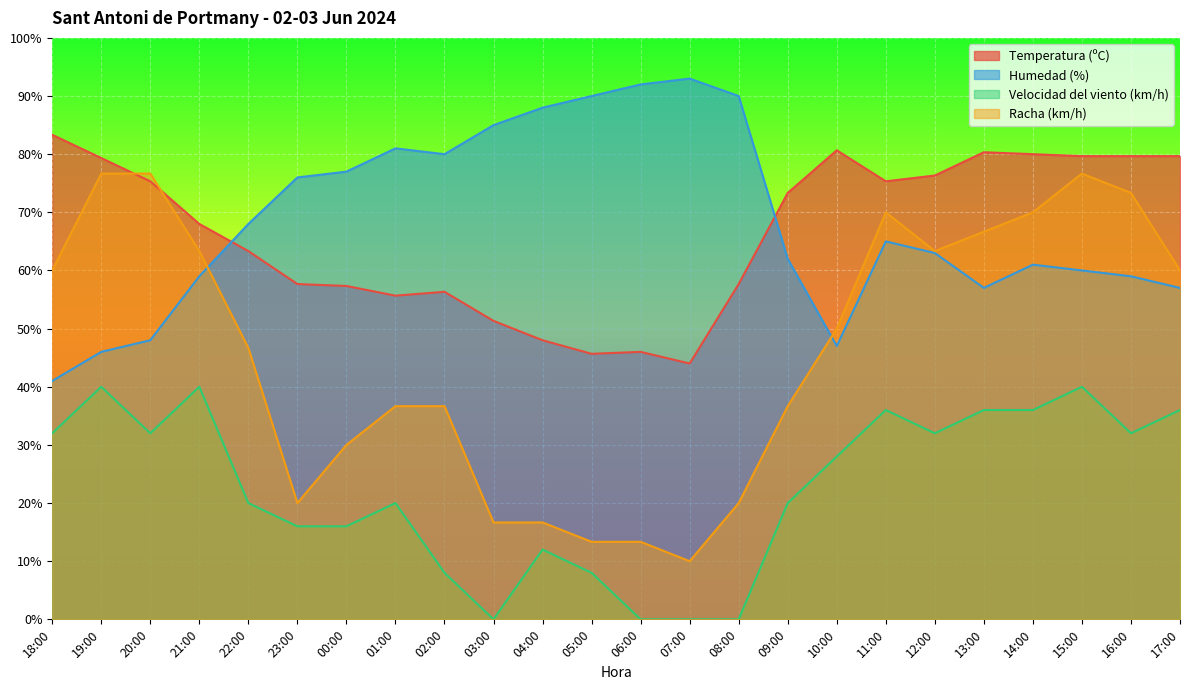

Where does the Temperatura (ºC) series first go above 73?

18:00